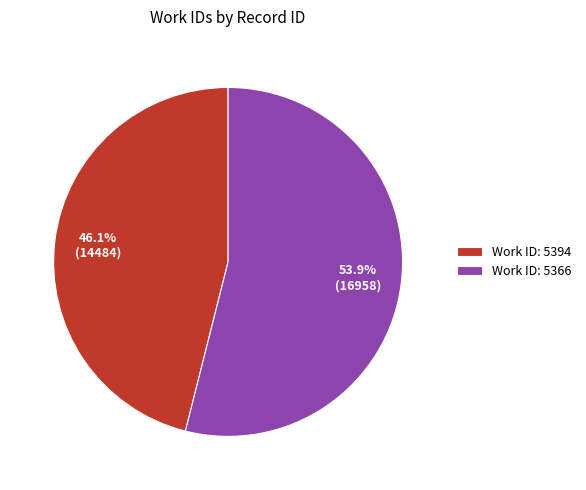

Which slice is the largest?

Work ID: 5366